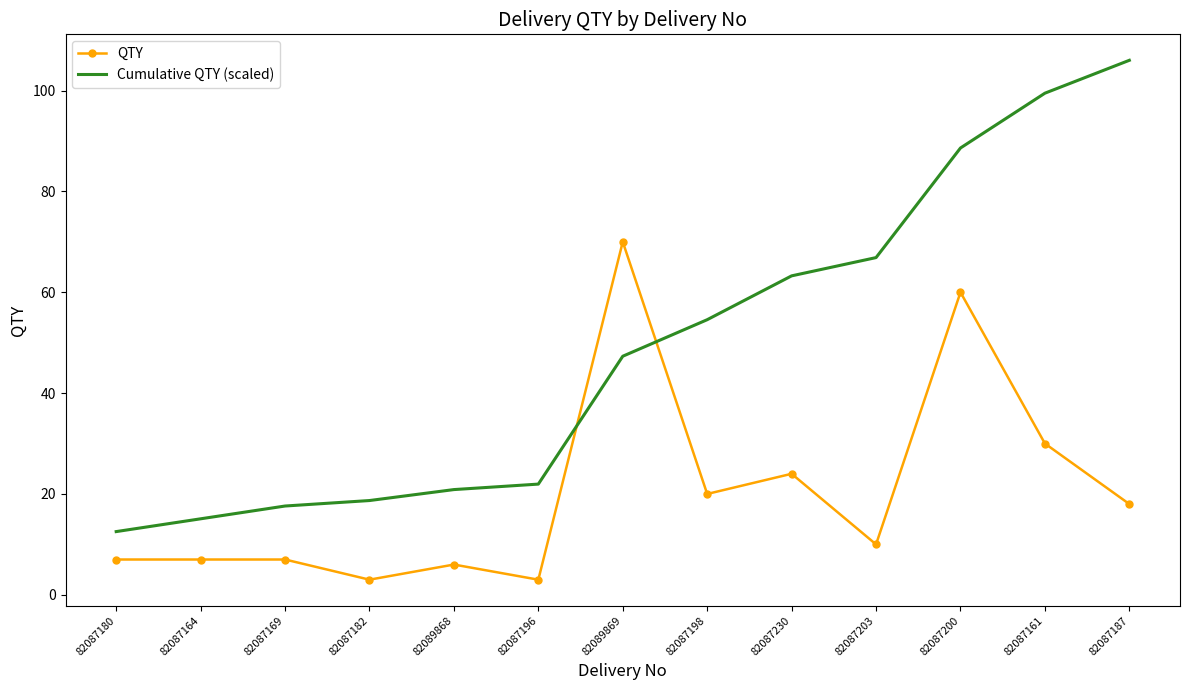

True or false: Cumulative QTY (scaled) has more than 1 points higher than both neighbors.

False